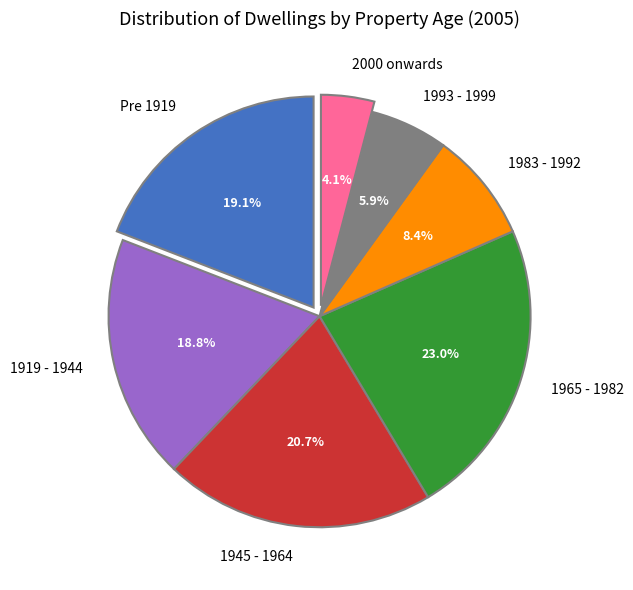

Which category has the biggest portion of the pie?

1965 - 1982